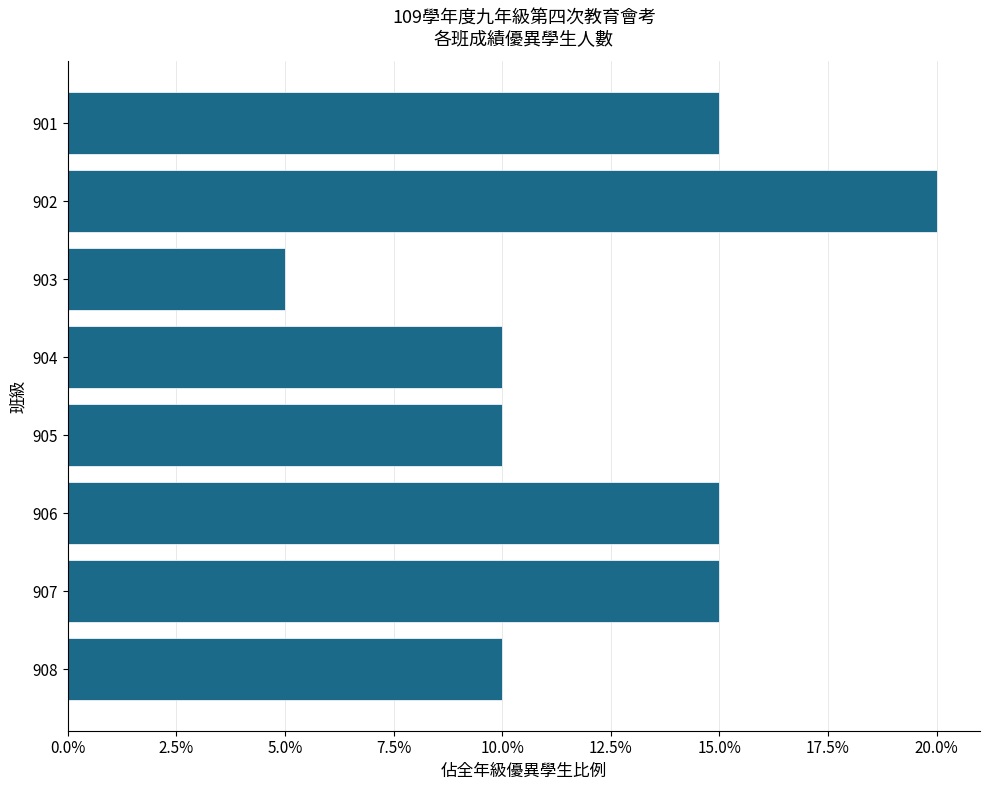

Does the chart contain any negative values?

No